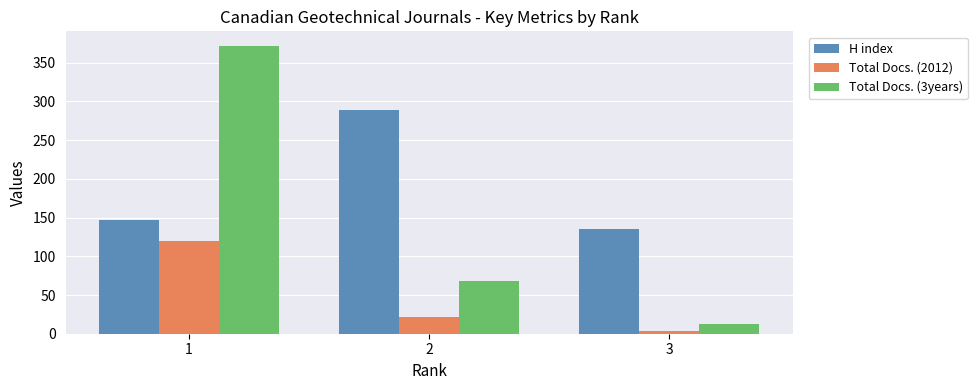

What is the sum of the H index values at 3 and 2?

424